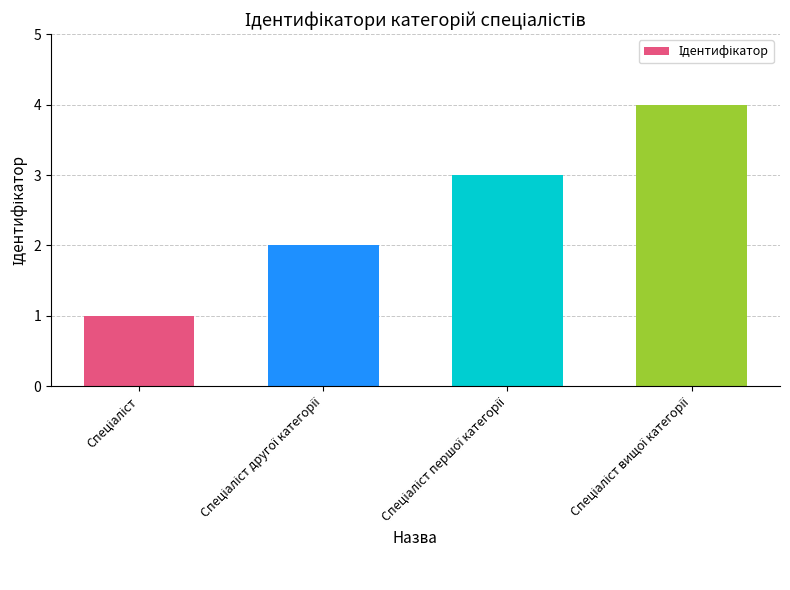

What is the maximum value shown in the chart?

4